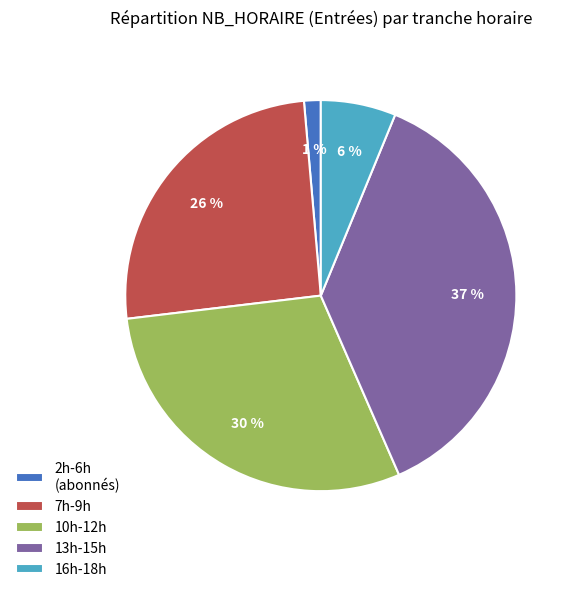

To the nearest percent, what percentage of the pie is 7h-9h?

26%